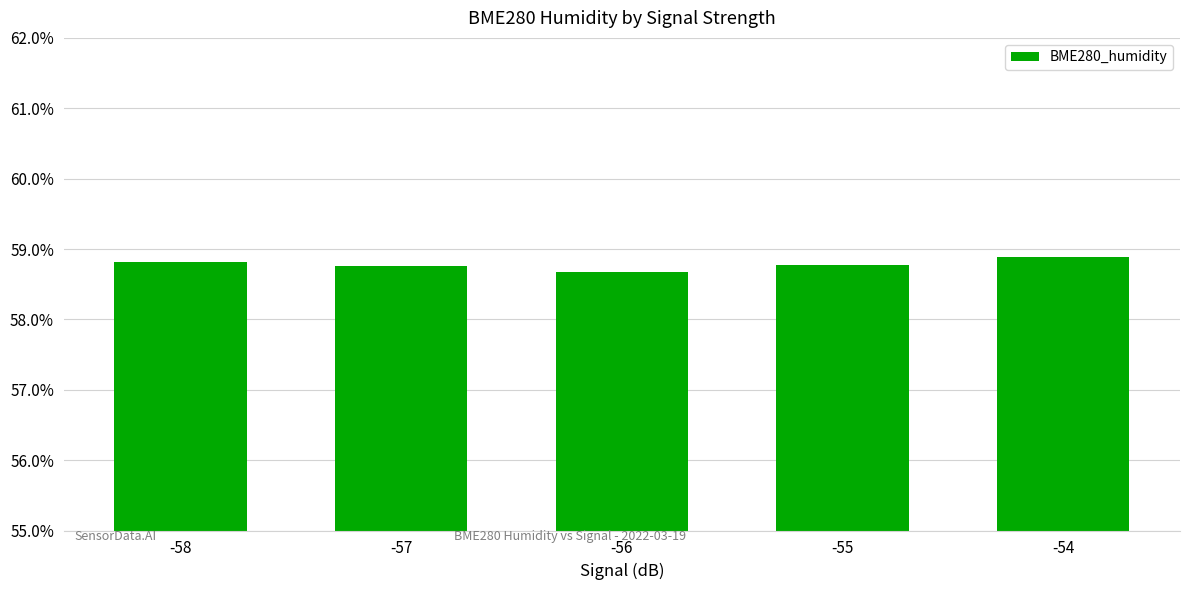

What is the ratio of the value at -57 to the value at -58?

1.0